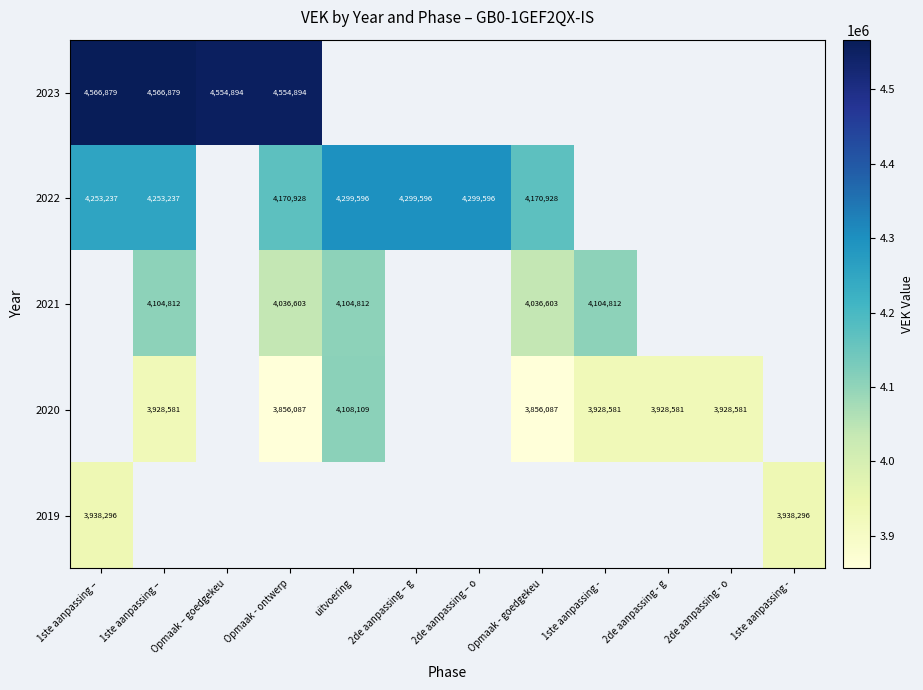

How many values in 2021 are above zero?

5